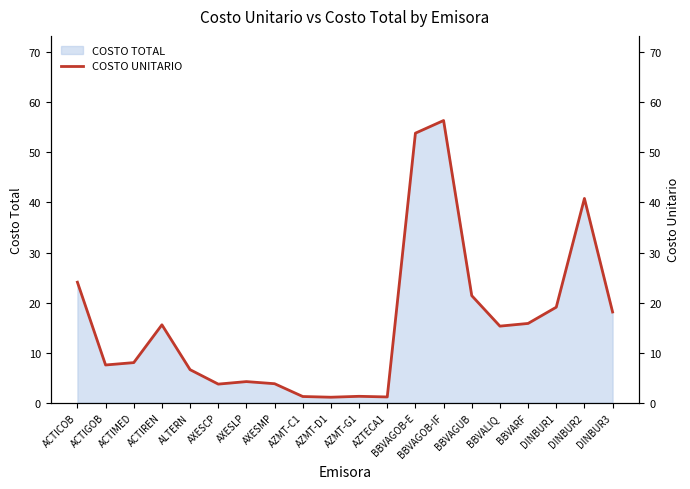

What is the ratio of the value at AZMT-D1 to the value at ACTIMED?

0.1